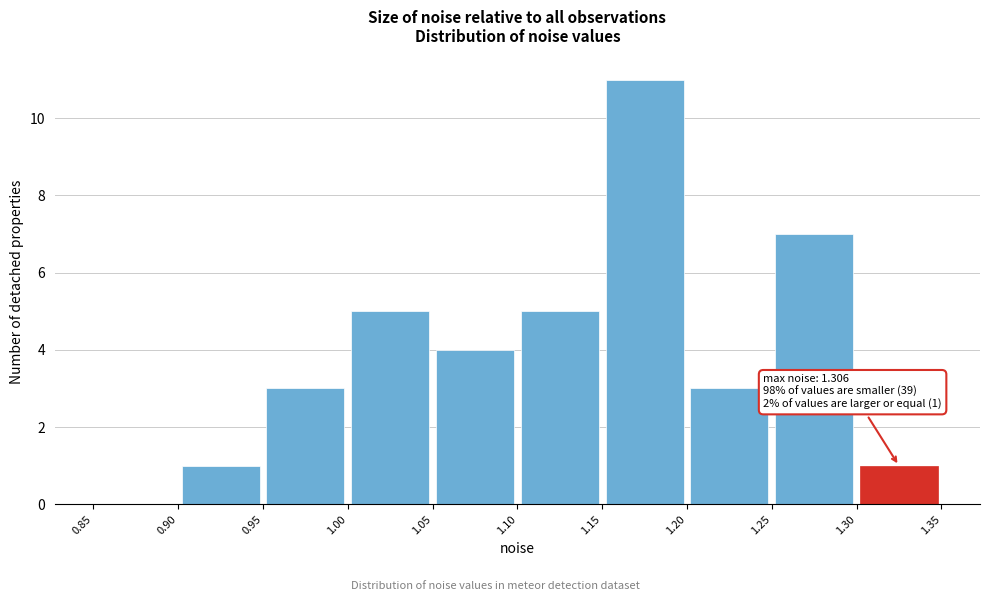

Which range on the x-axis has the tallest bar?

1.15 to 1.20